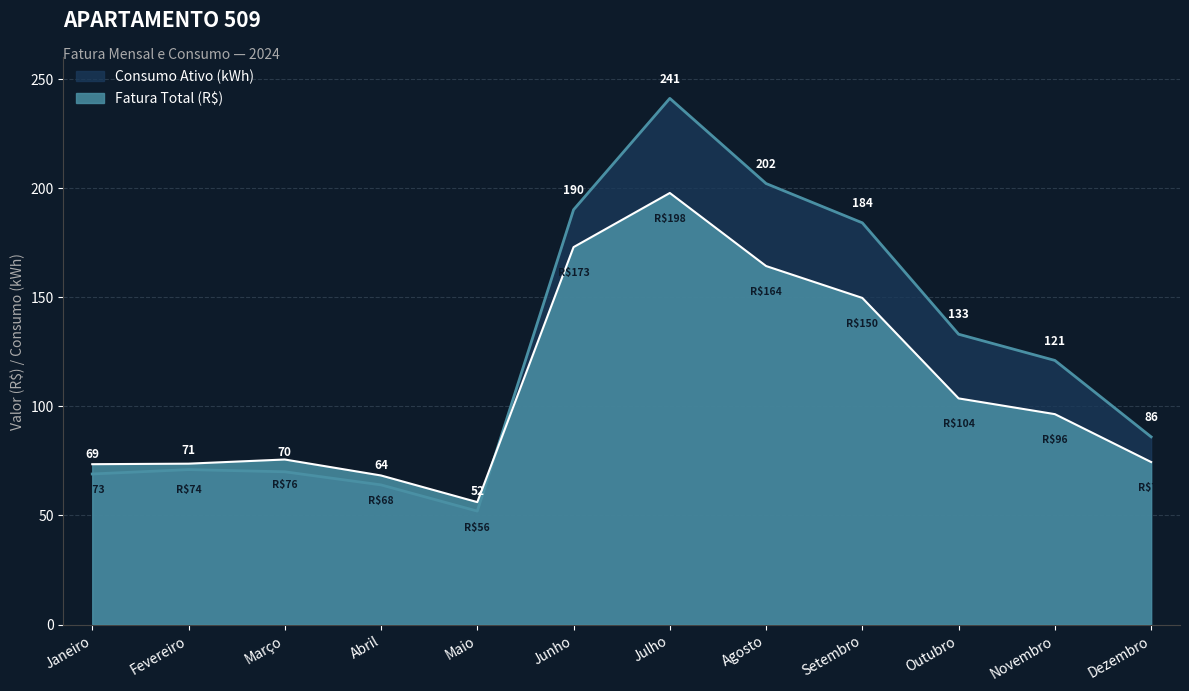

What position from the left is Julho?

7